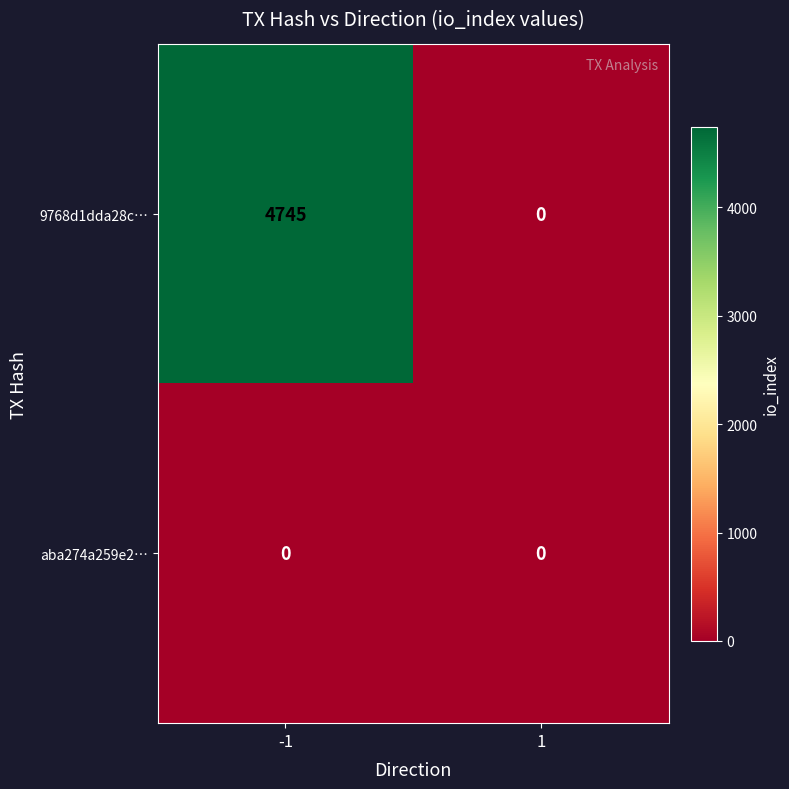

The aba274a259e2… series shows 0 at 1. True or false?

True